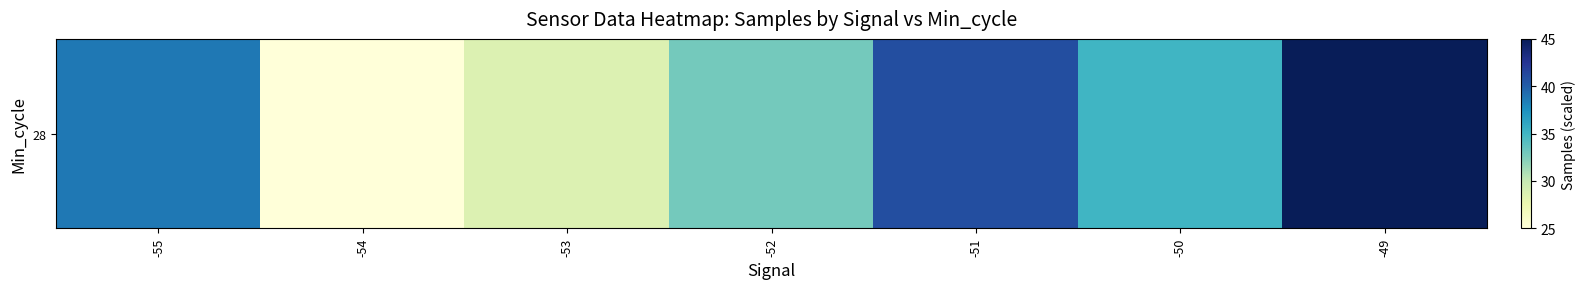

Approximately how many times larger is the value at -55 compared to -51?

0.9